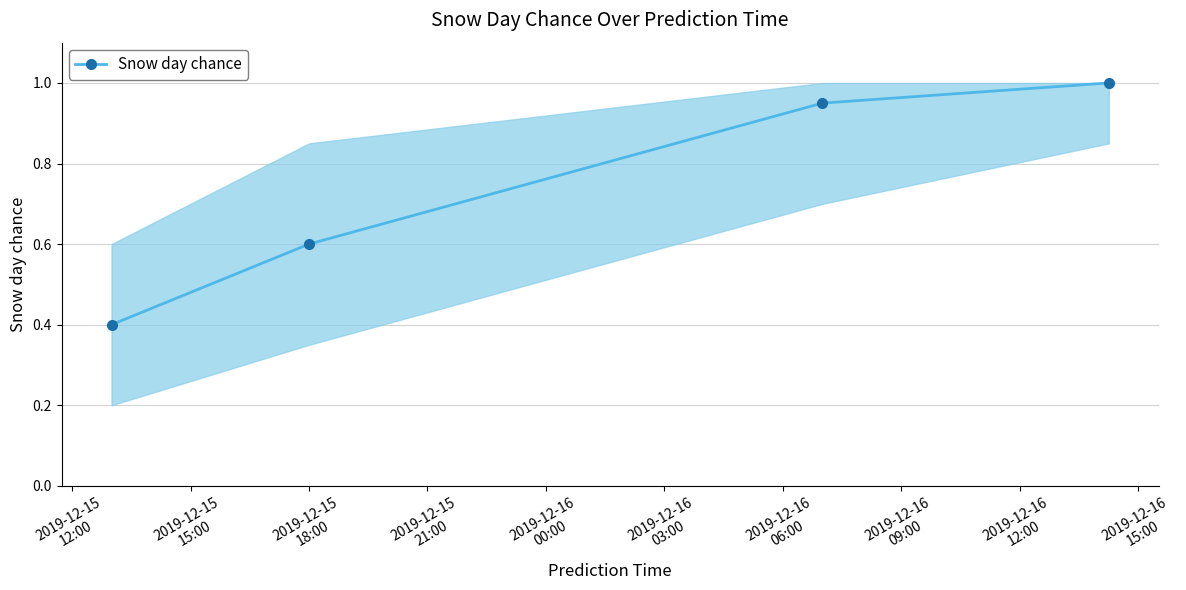

What is the value of the 2nd point from the left?

0.6